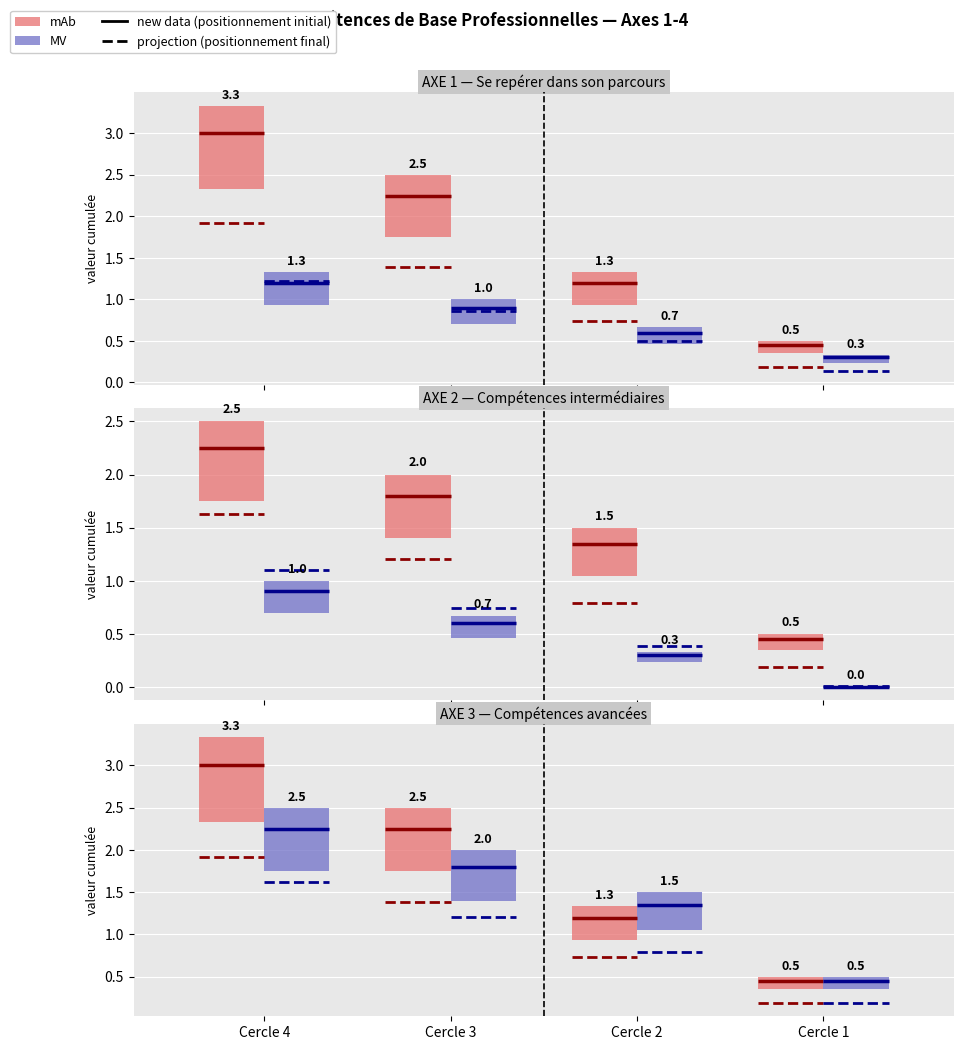

At how many categories does at least one series exceed 2?

2